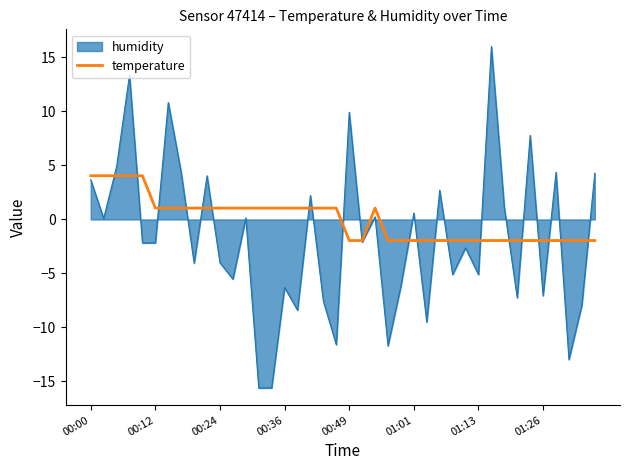

Which series has the largest range (max minus min)?

humidity